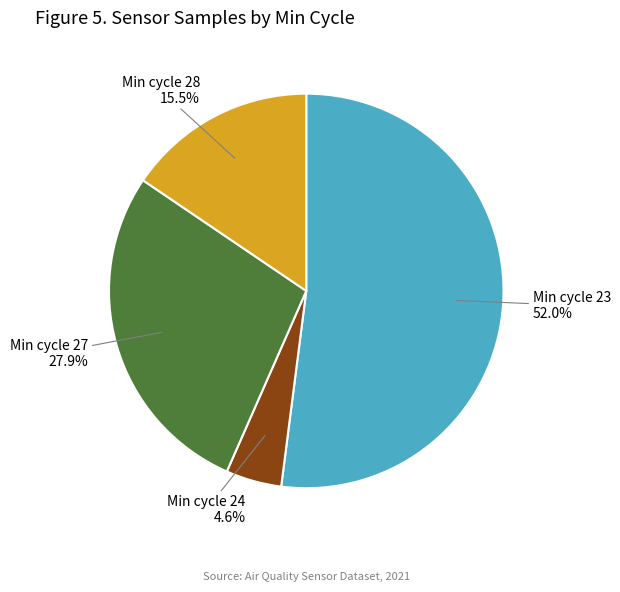

Does any single category account for the majority?

Yes